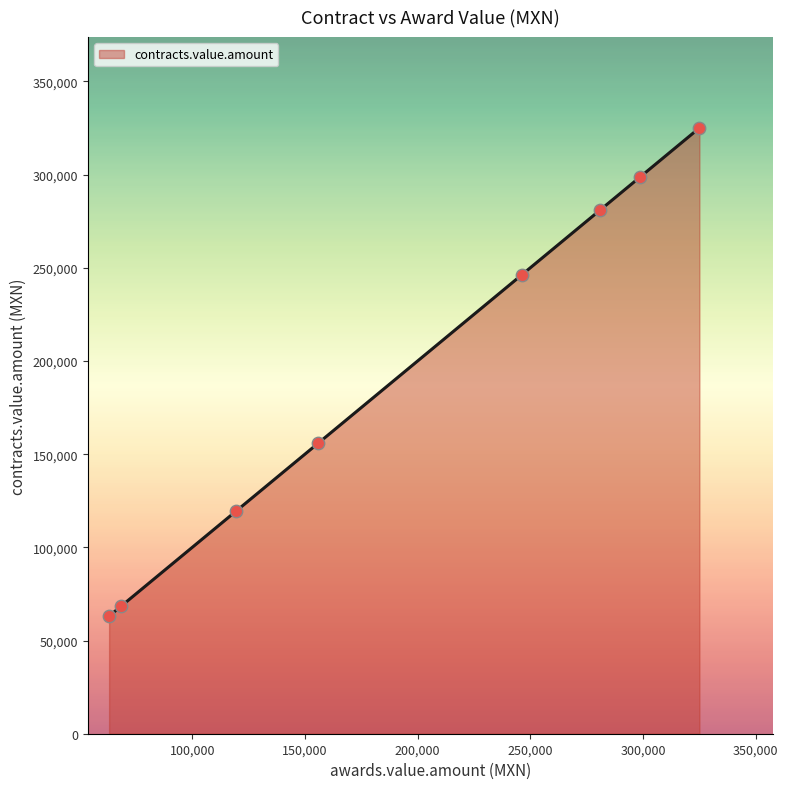

What is the average value?

194750.6